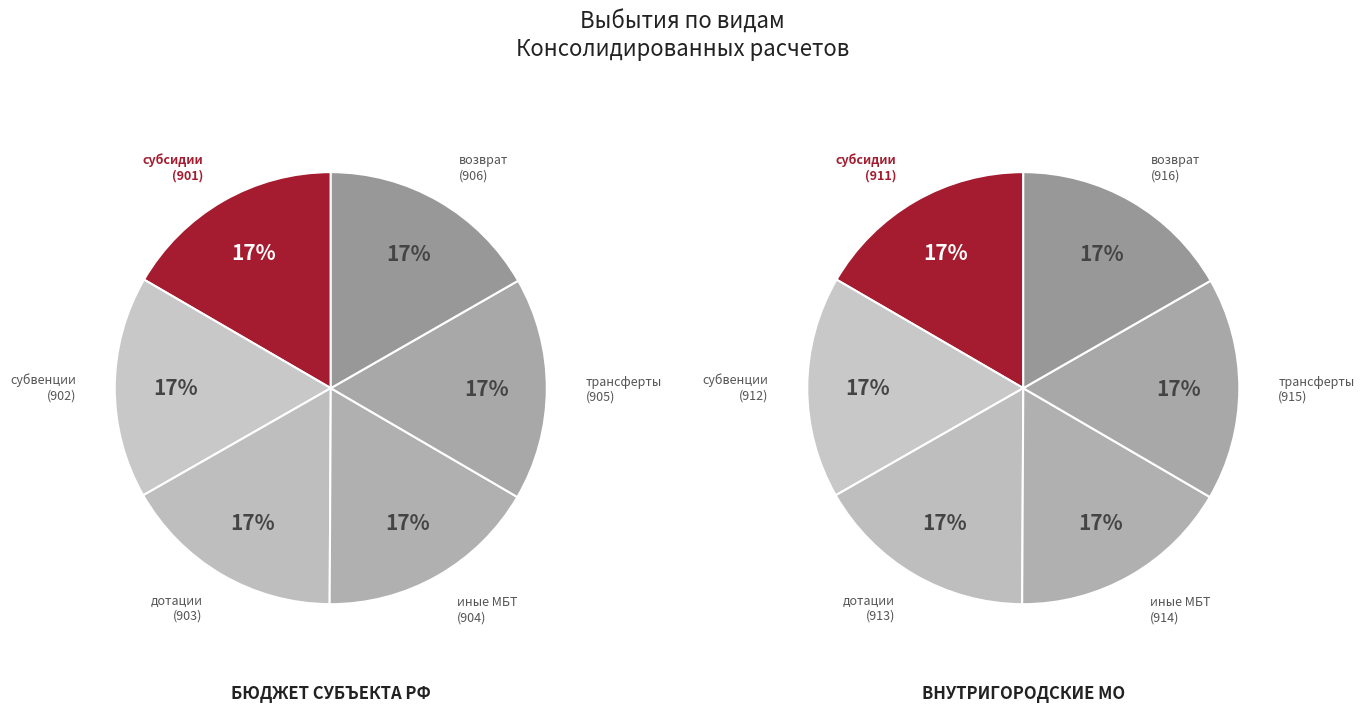

Count the number of slices in the pie.

6